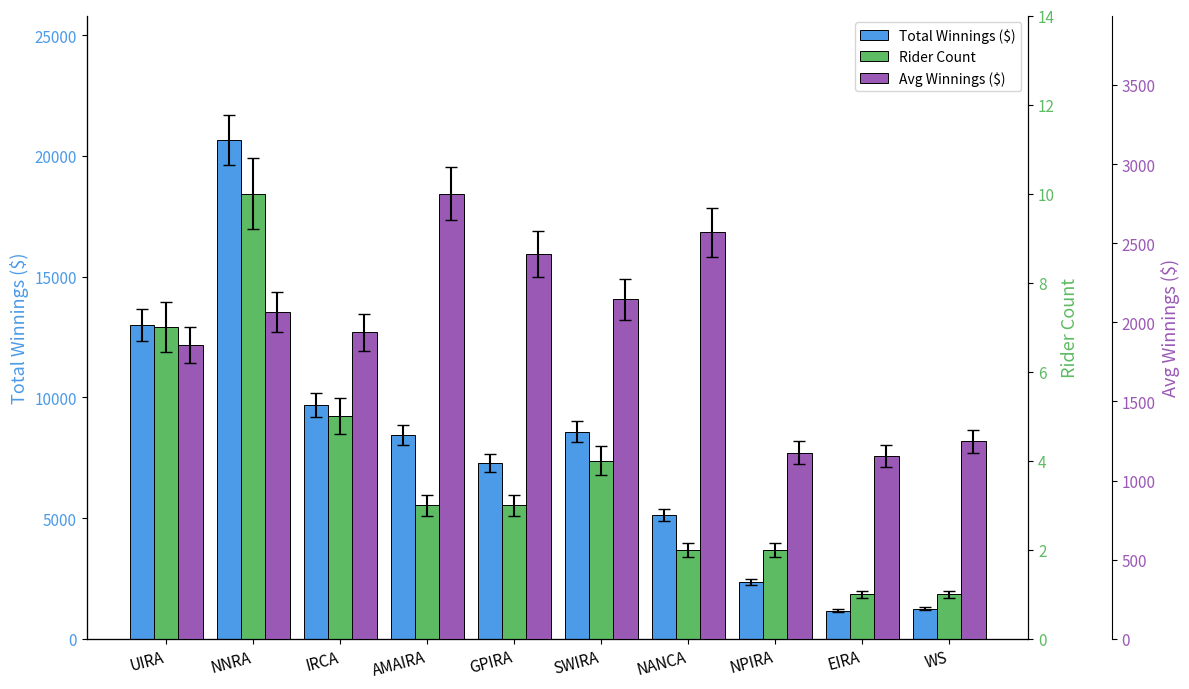

What is the difference between the Avg Winnings ($) values at WS and SWIRA?

898.0